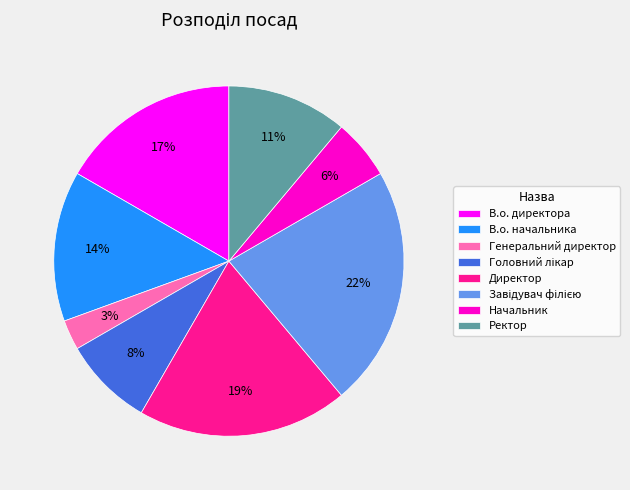

To the nearest percent, what percentage of the pie is Генеральний директор?

3%